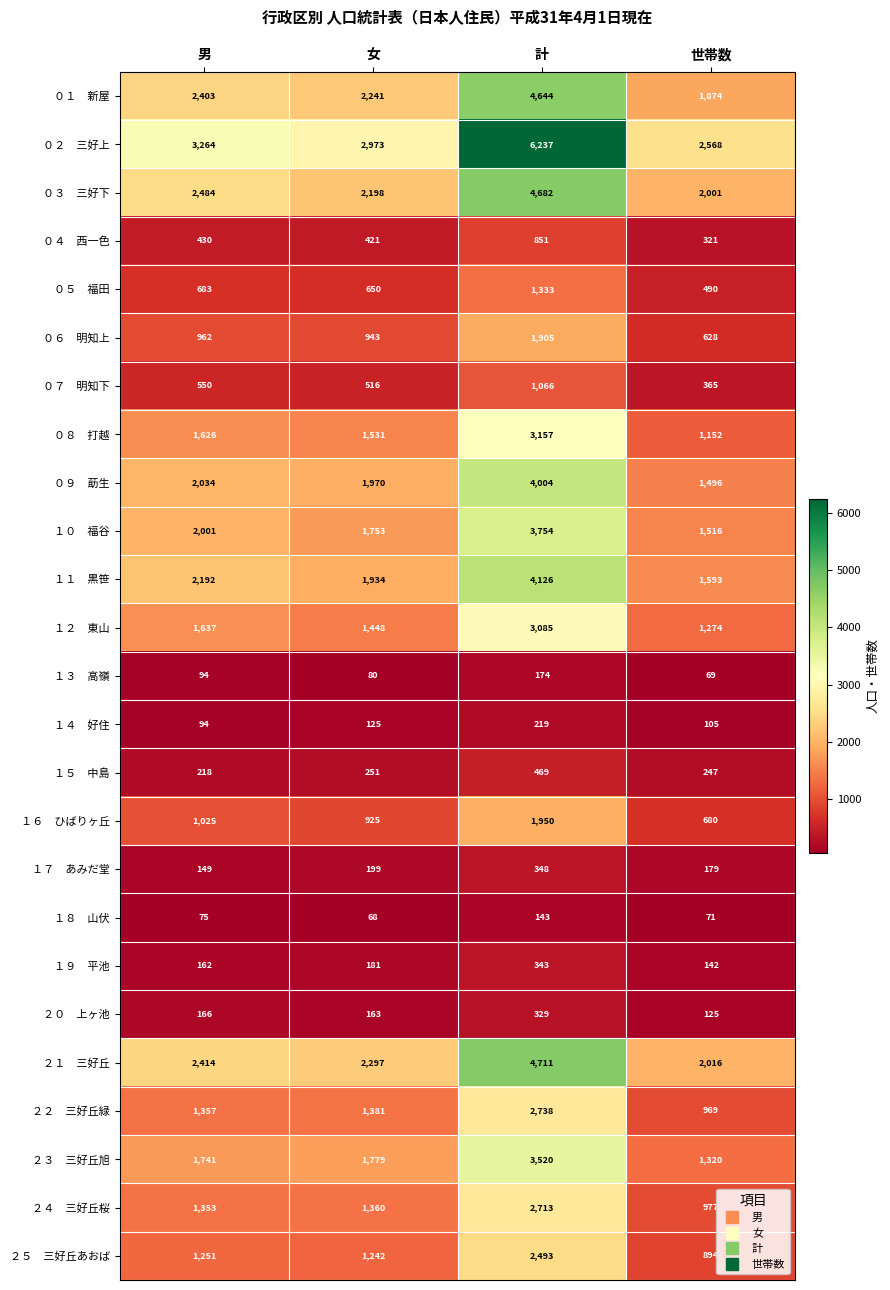

What is the spread (max minus min) of values at 世帯数?

2499